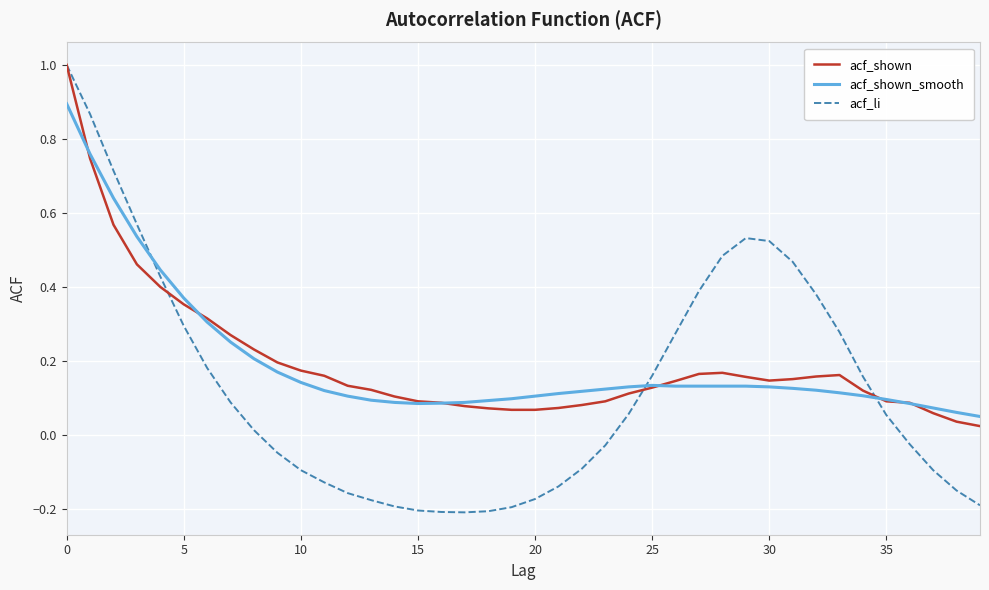

Which series has the largest range (max minus min)?

acf_li